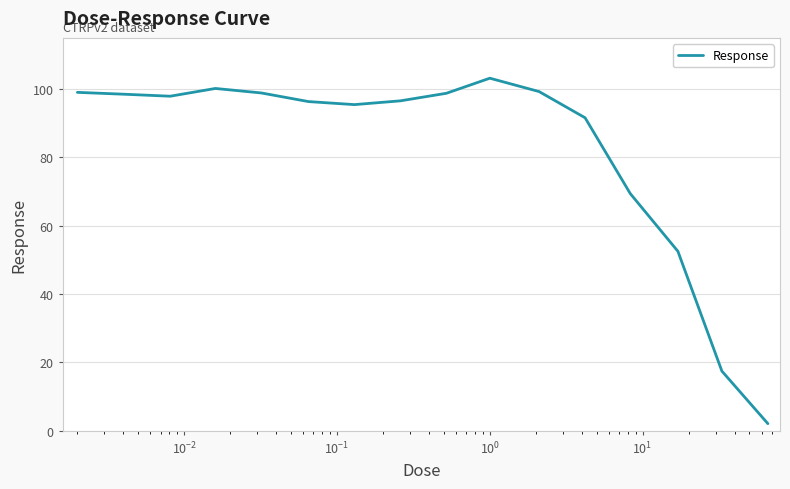

What is the difference between the maximum and minimum values?

101.1